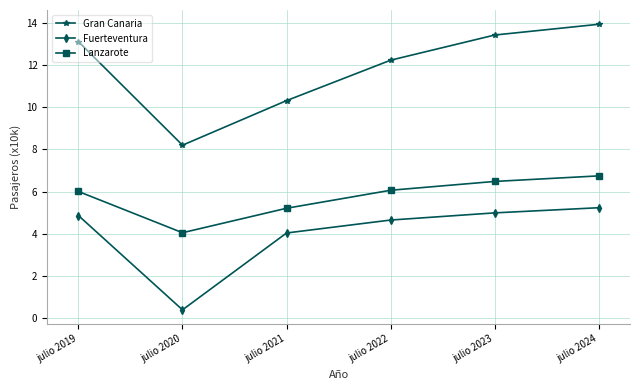

The Fuerteventura series shows 4.6 at julio 2022. True or false?

True